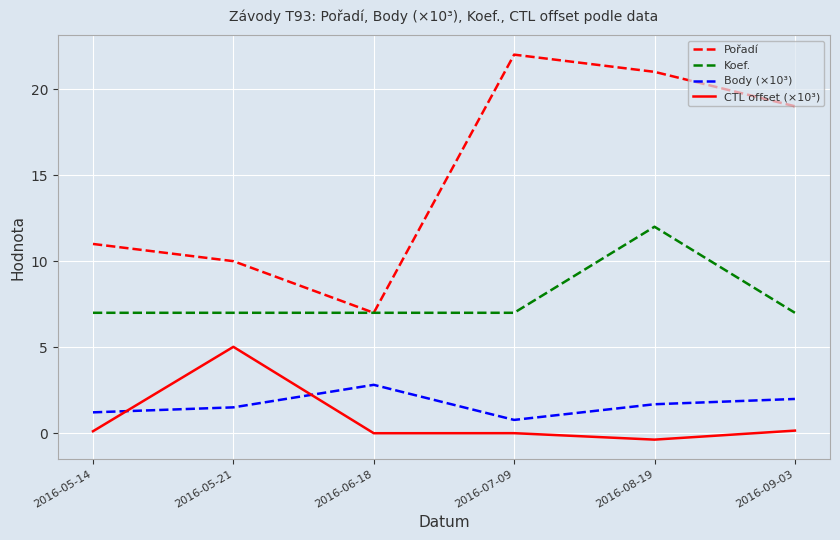

What position from the left is 2016-05-21?

2